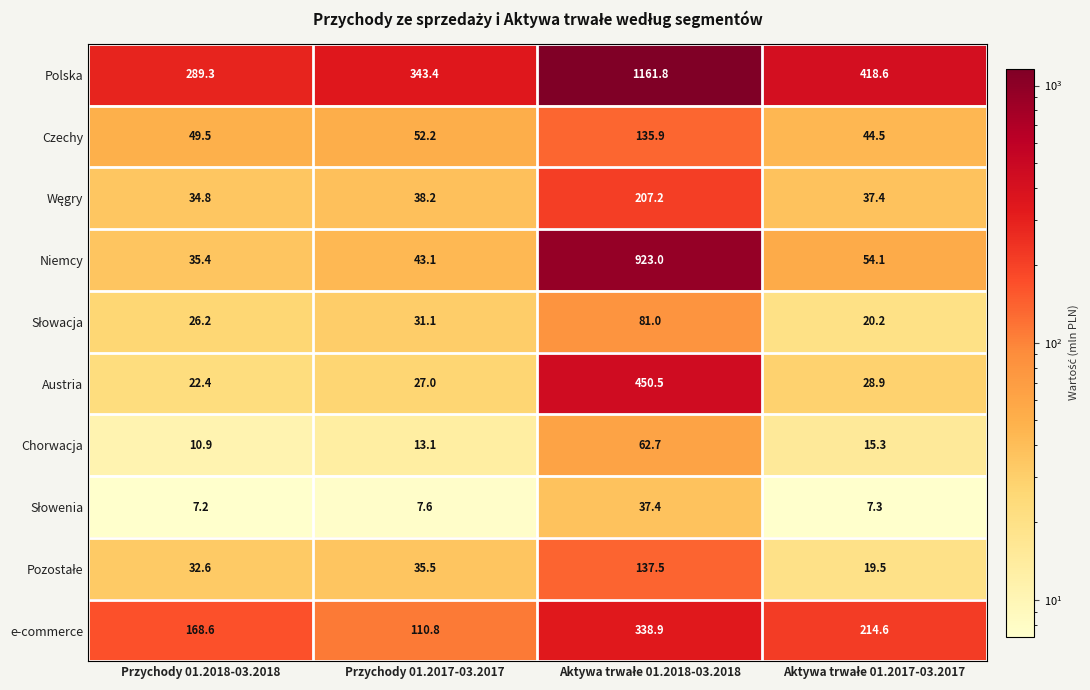

What is the average value of the Czechy series?

70.5